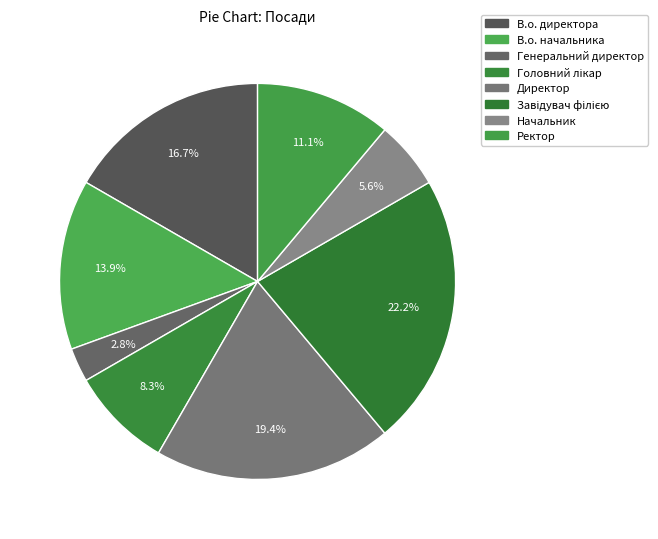

What is the largest slice in the pie chart?

Завідувач філією